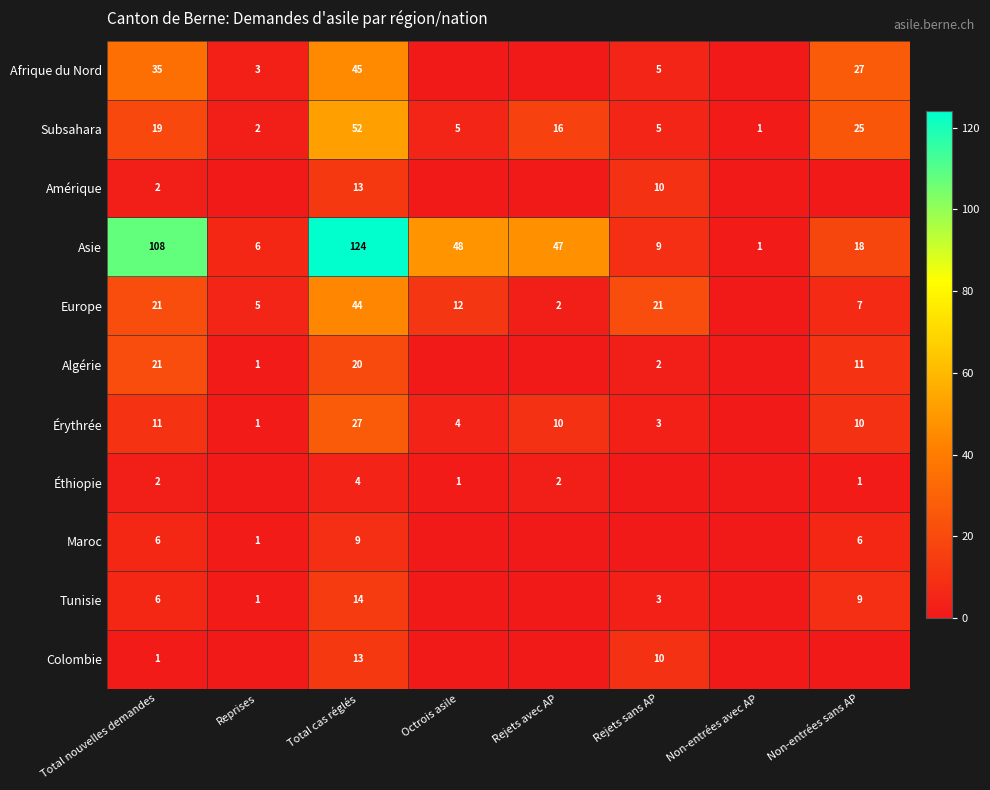

What is the sum of the Asie values at Rejets sans AP and Total cas réglés?

133